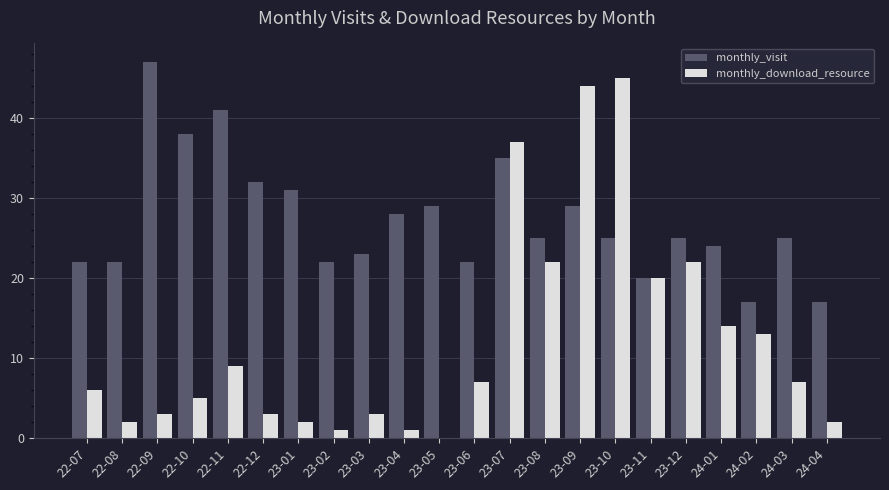

Does the chart contain stacked bars?

No